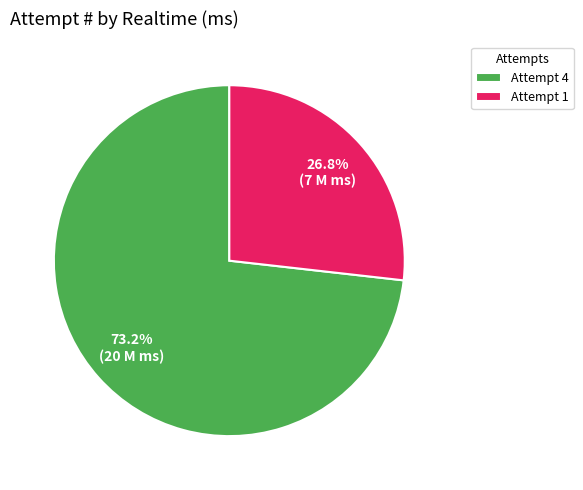

How many slices are in this pie chart?

2